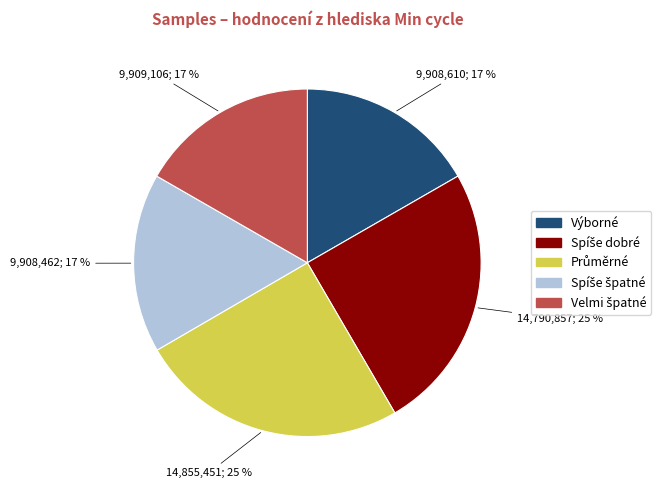

The Výborné slice represents 17% of the pie. True or false?

True